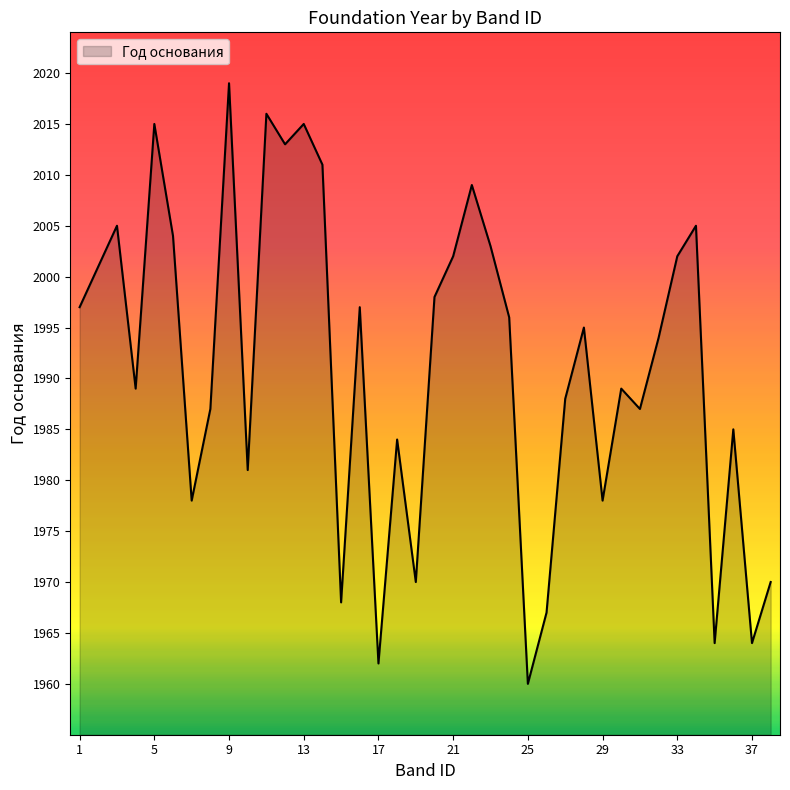

What is the average value?

1991